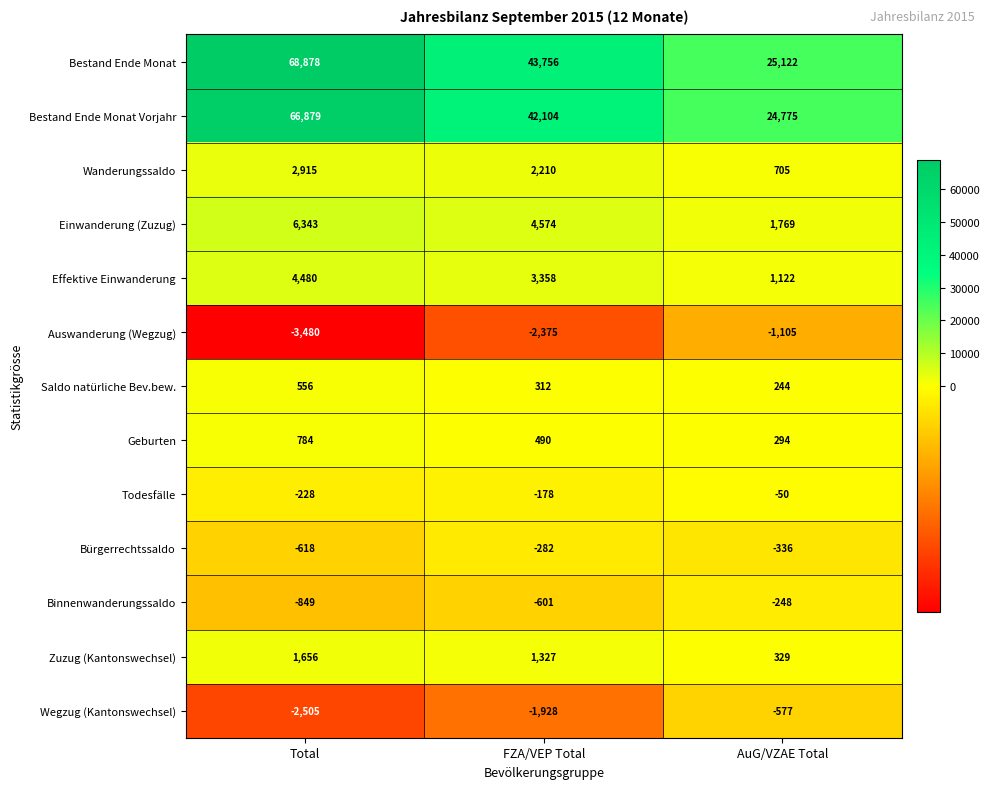

Count the Geburten values in the range 294 to 784.

3